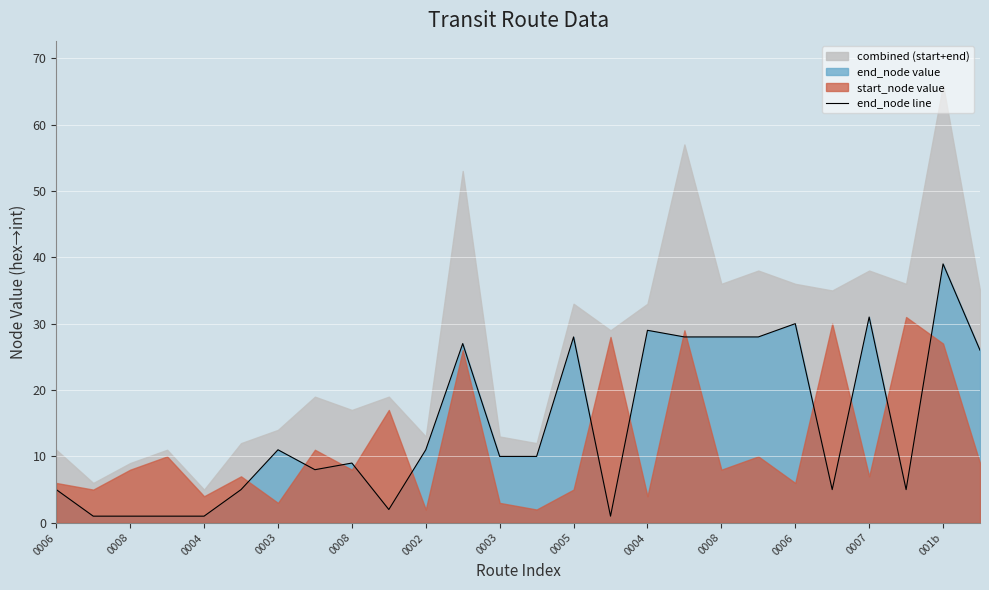

What is the change in value from 0007 to 23?

-22